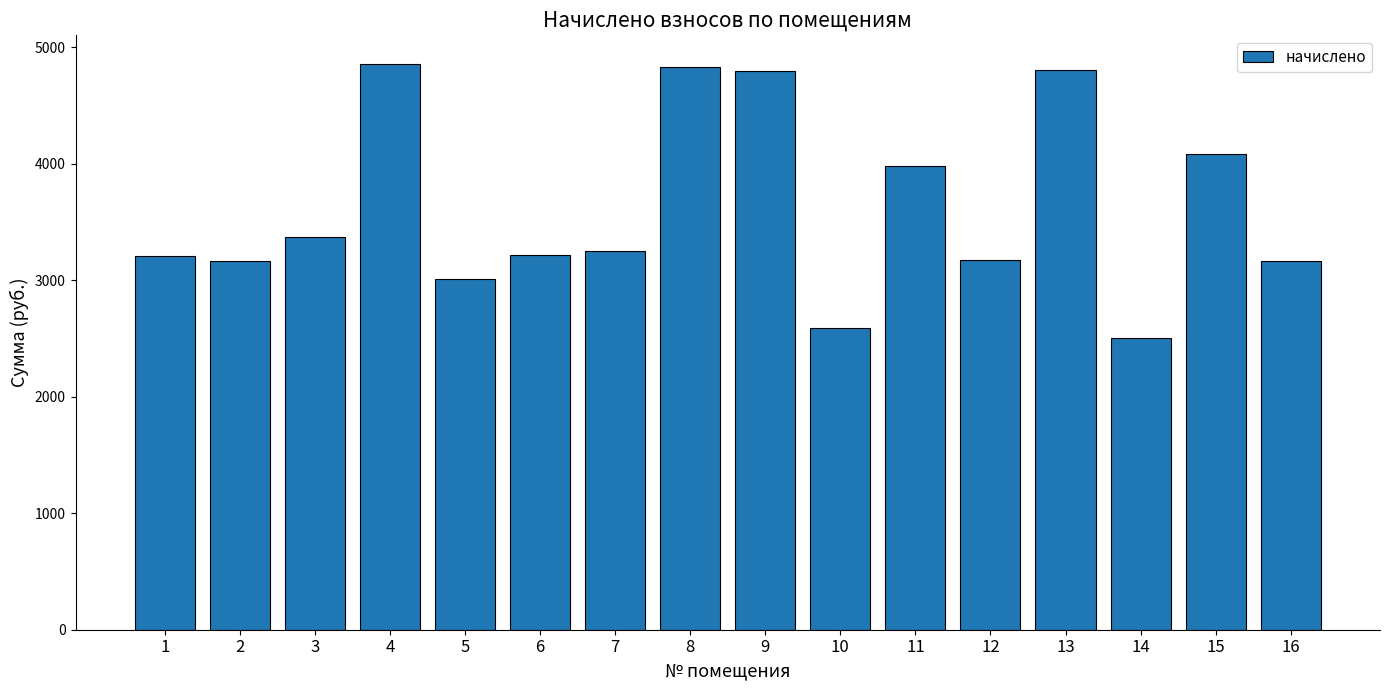

Between 8 and 1, which is larger?

8